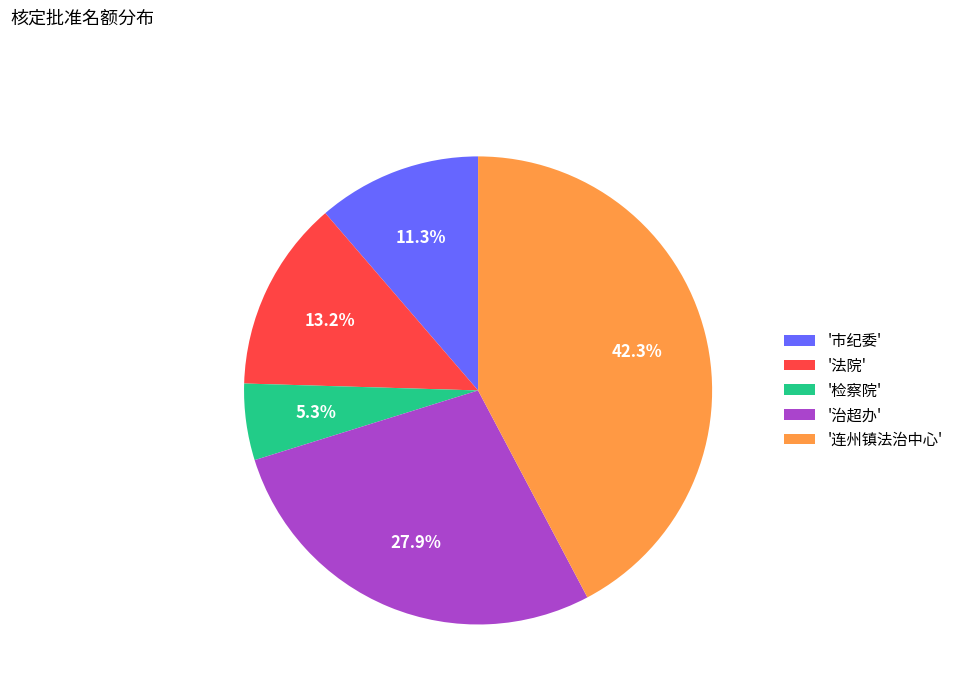

Is there a majority slice in this chart?

No